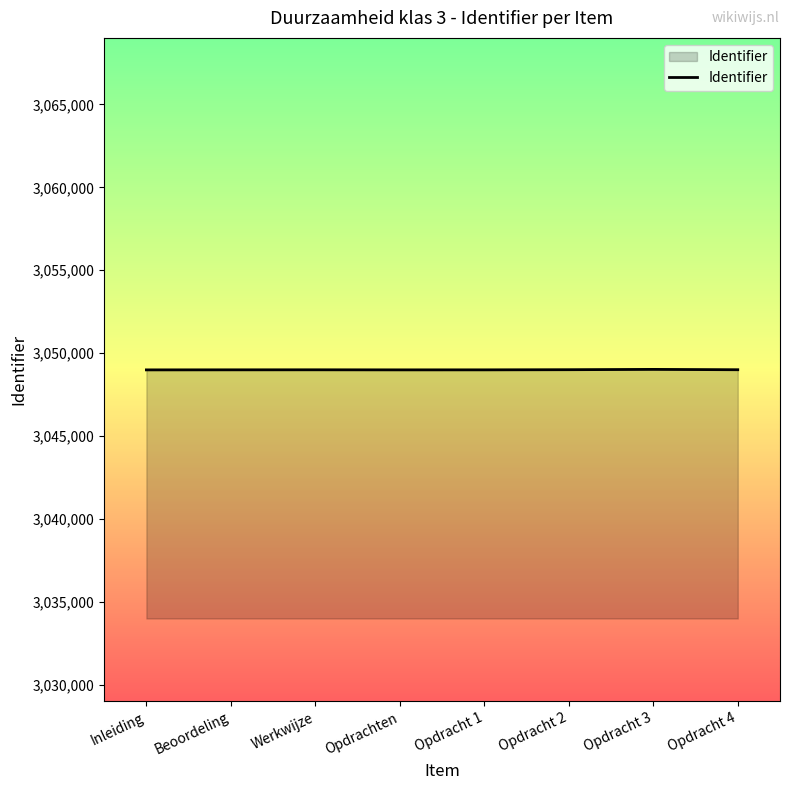

What is the difference between the maximum and minimum values?

30